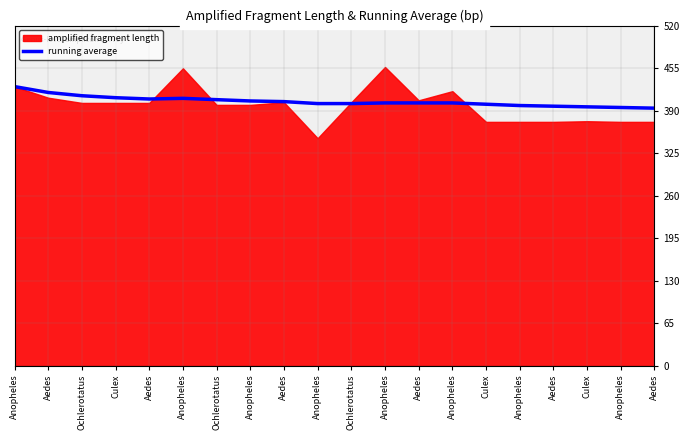

At which category does the chart reach its minimum across all series?

Aedes